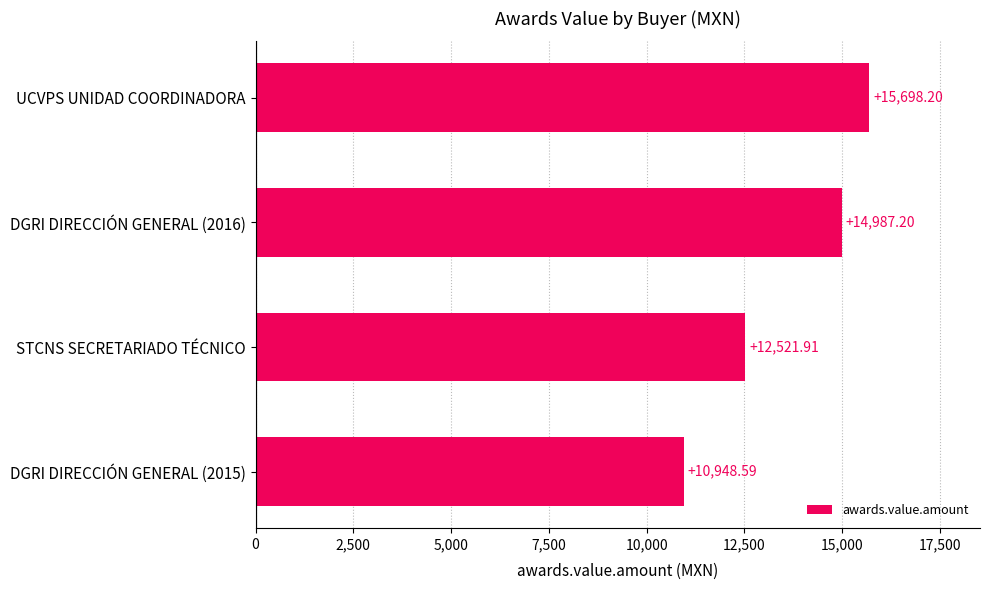

Between UCVPS UNIDAD COORDINADORA and STCNS SECRETARIADO TÉCNICO, which is larger?

UCVPS UNIDAD COORDINADORA